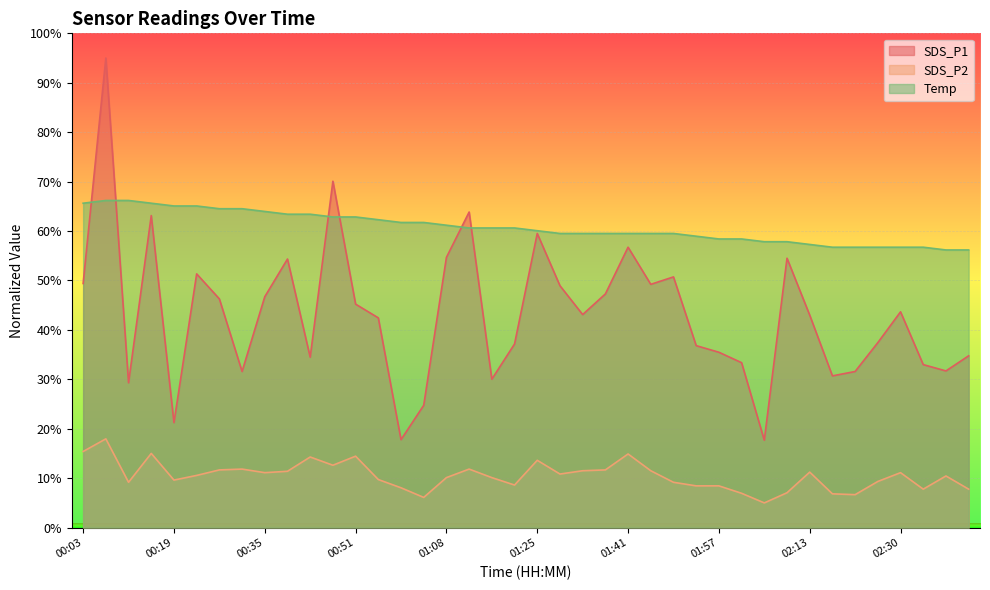

At which label is Temp closest to 61?

01:08